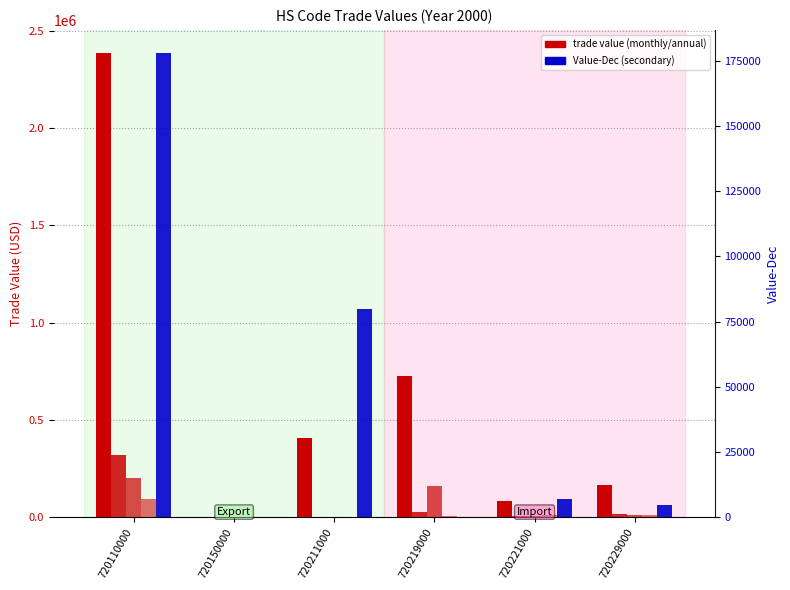

What is the difference between the second highest and minimum values in the Value-Year series?

725209